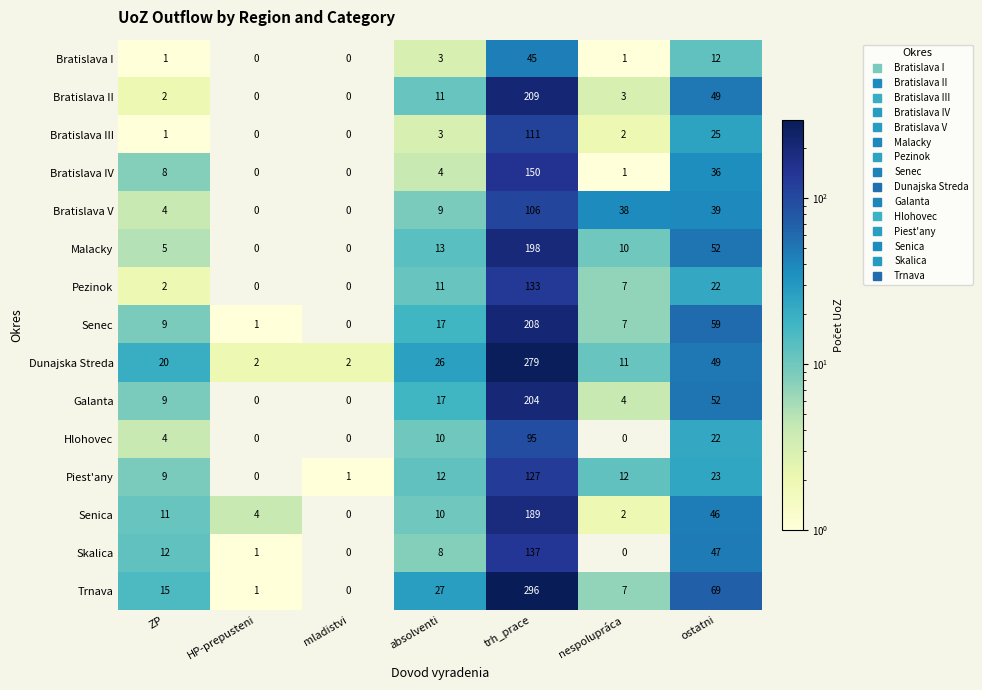

The value of Hlohovec at ZP is 5. True or false?

False